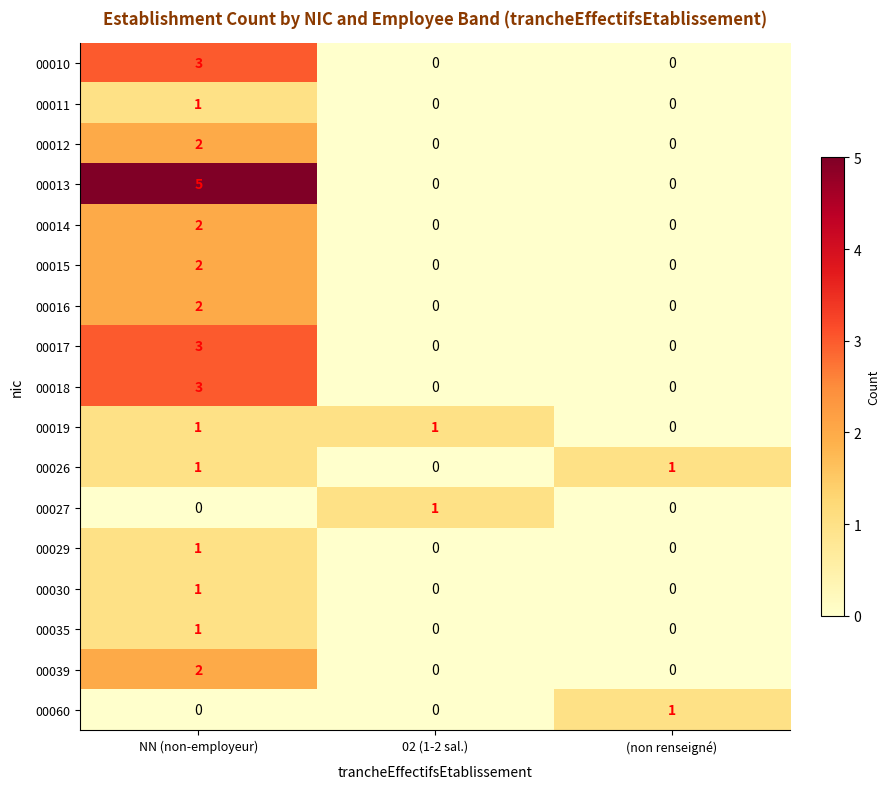

At how many categories does at least one series exceed 4?

1